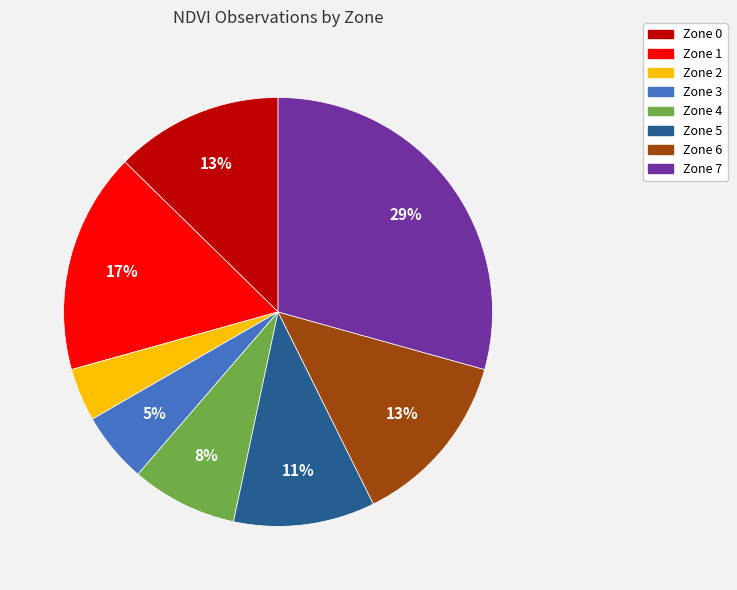

Combined, do Zone 0 and Zone 5 account for over 50%?

No